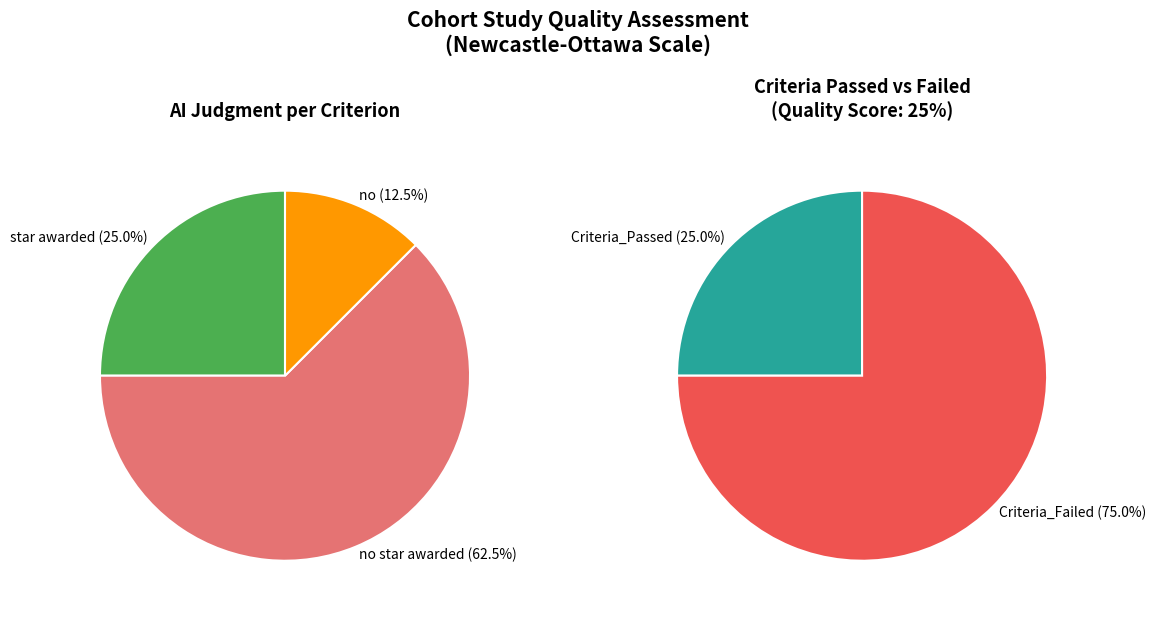

What is the largest slice in the pie chart?

no star awarded